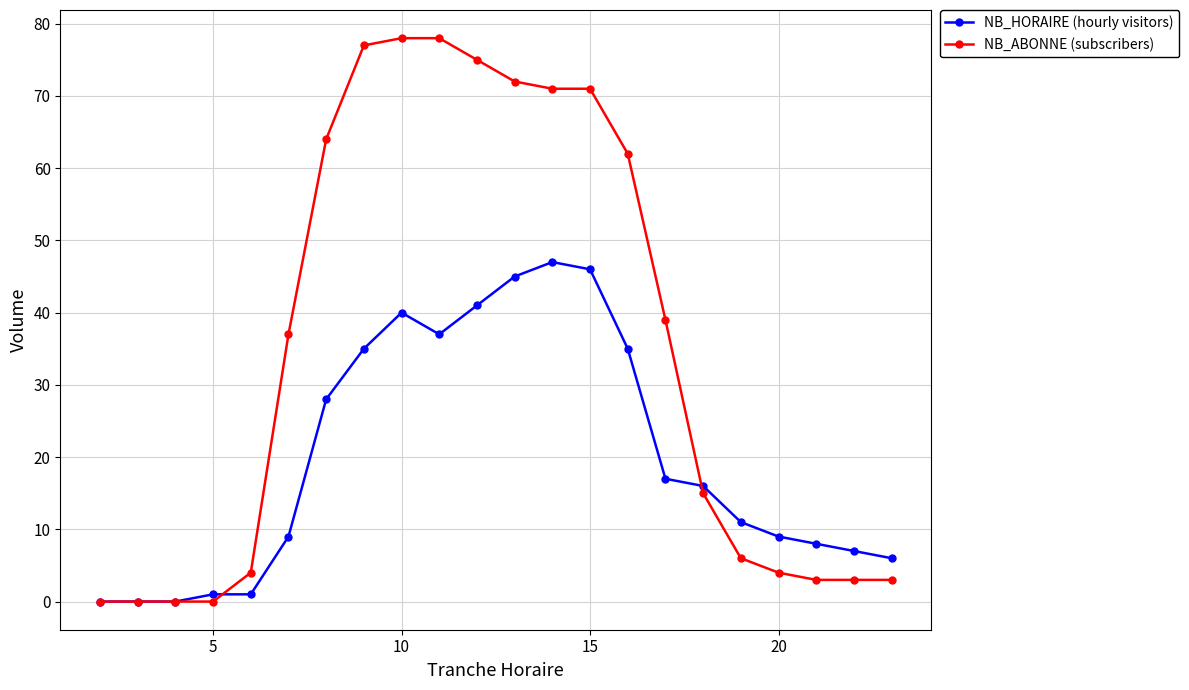

What is the maximum value shown in the chart?

78